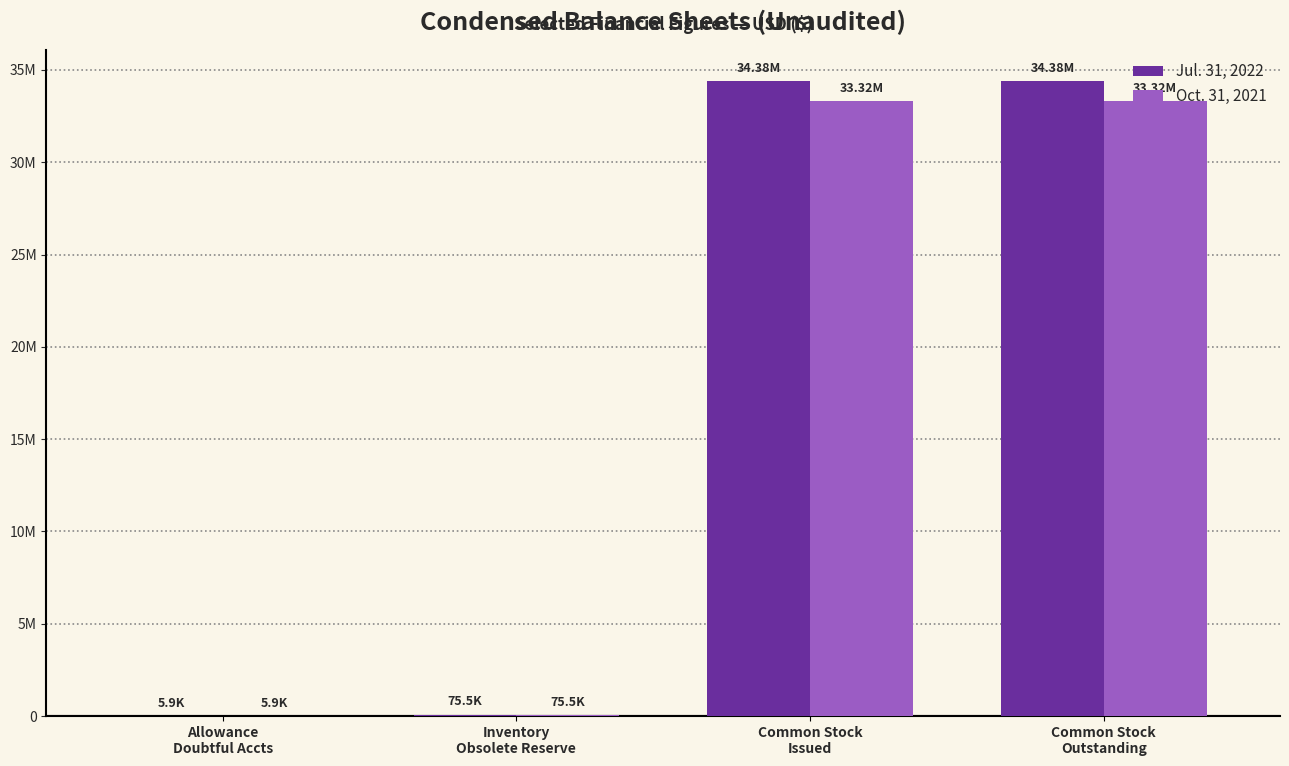

True or false: Oct. 31, 2021 has a value of 33315560 at Common Stock
Issued.

True